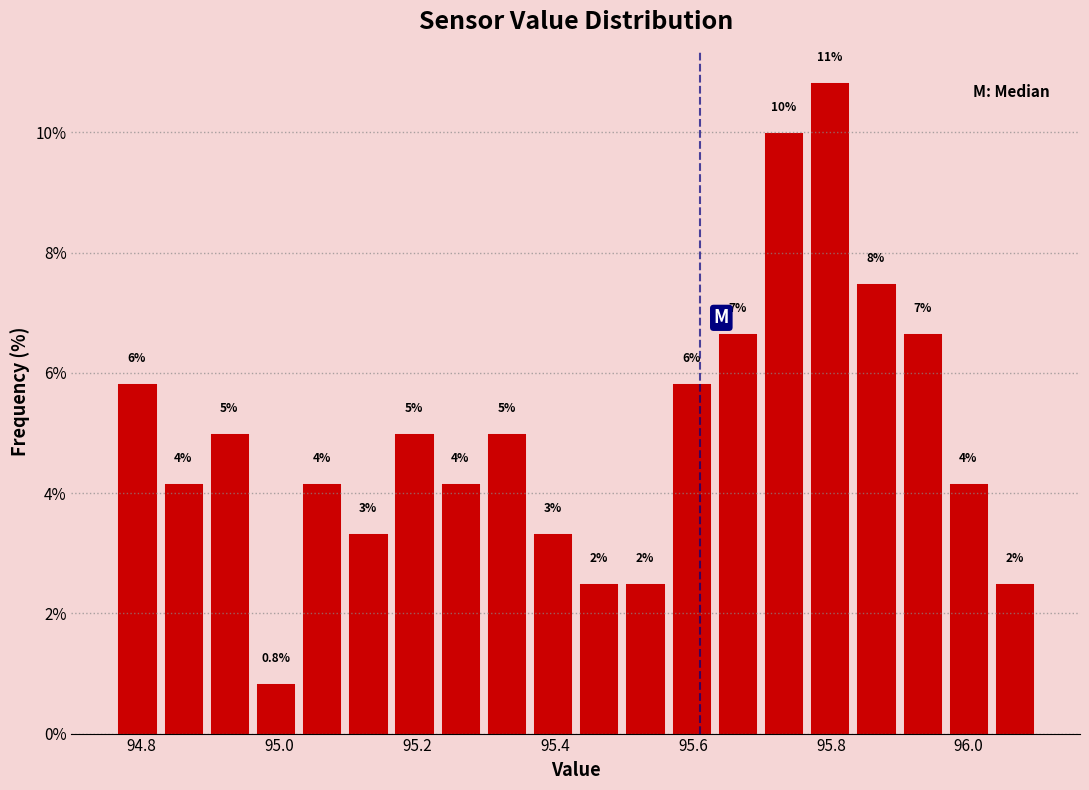

Read against the x-axis, roughly where is the centre of the tallest bar?

95.80